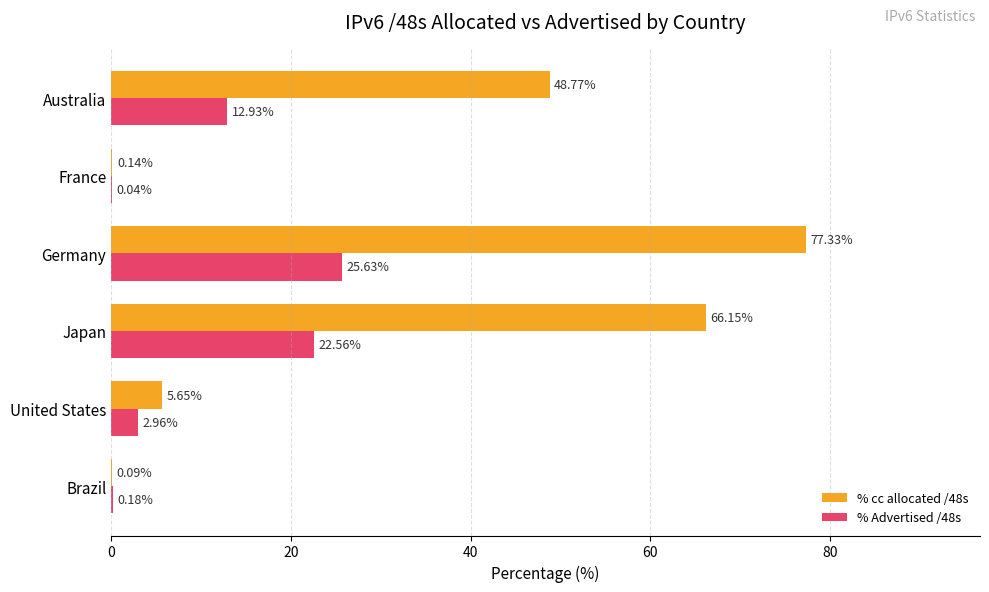

Which series changed the most between Brazil and Japan?

% cc allocated /48s